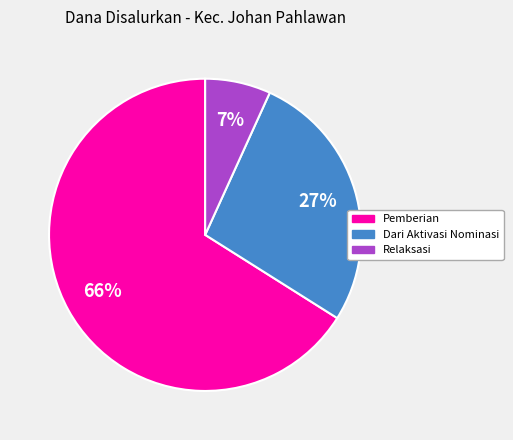

Does any single category account for the majority?

Yes